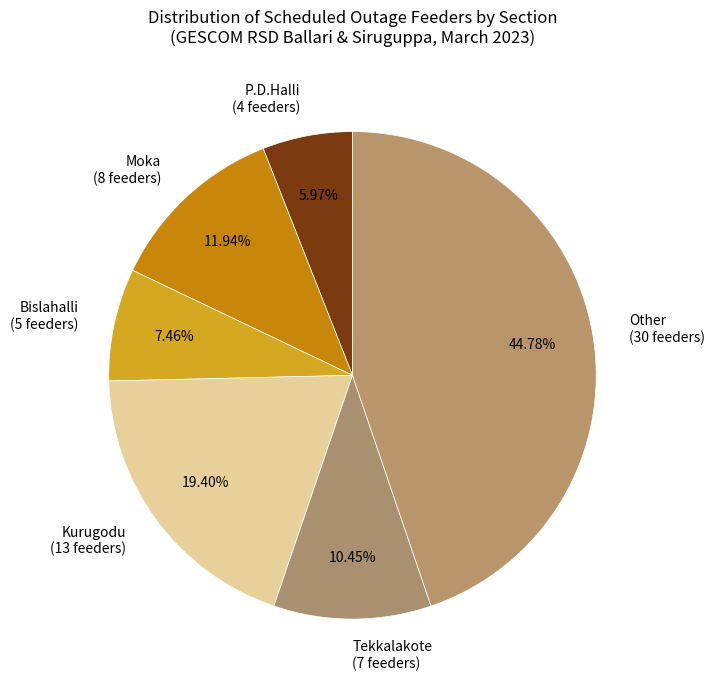

Rank the categories by value from lowest to highest.

P.D.Halli (4 feeders), Bislahalli (5 feeders), Tekkalakote (7 feeders), Moka (8 feeders), Kurugodu (13 feeders), Other (30 feeders)